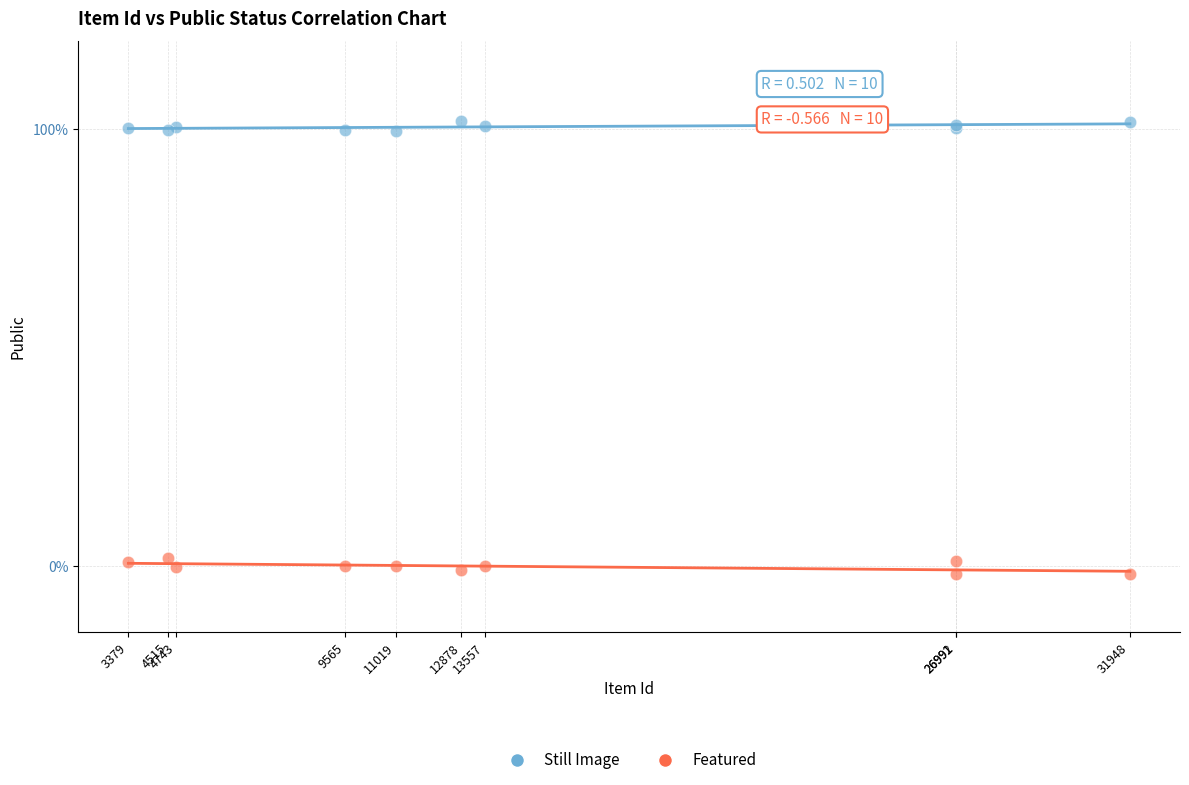

What are all the series names shown in the legend?

Still Image, Featured